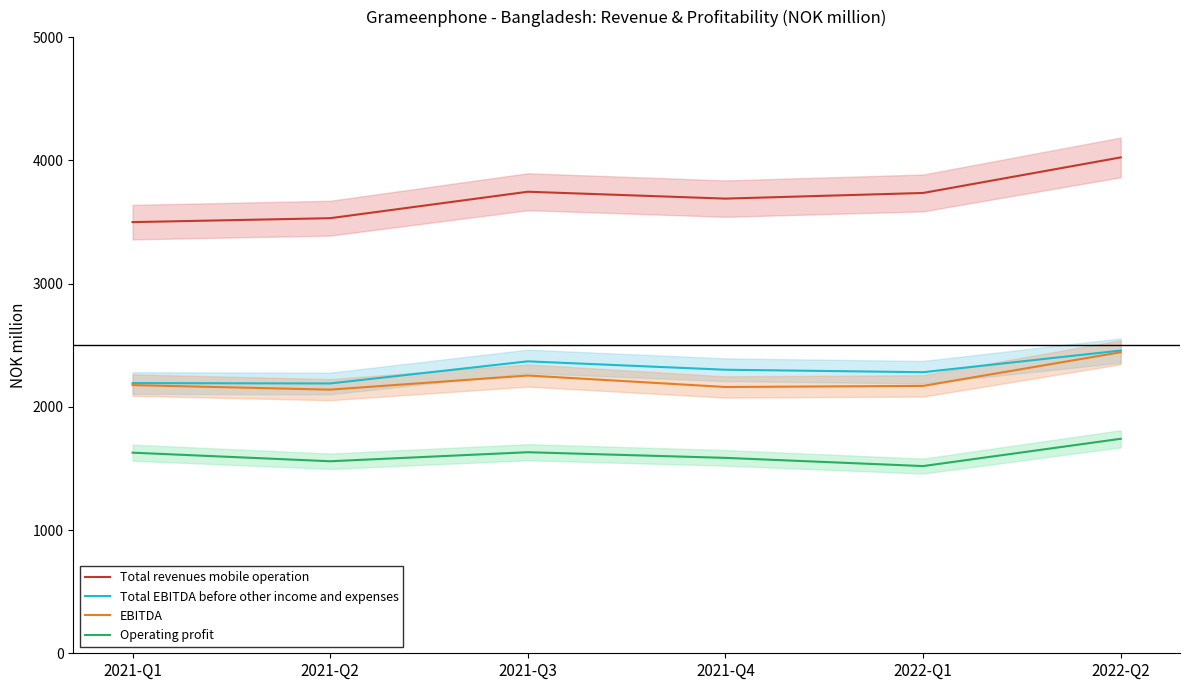

Which series has the widest spread of values?

Total revenues mobile operation